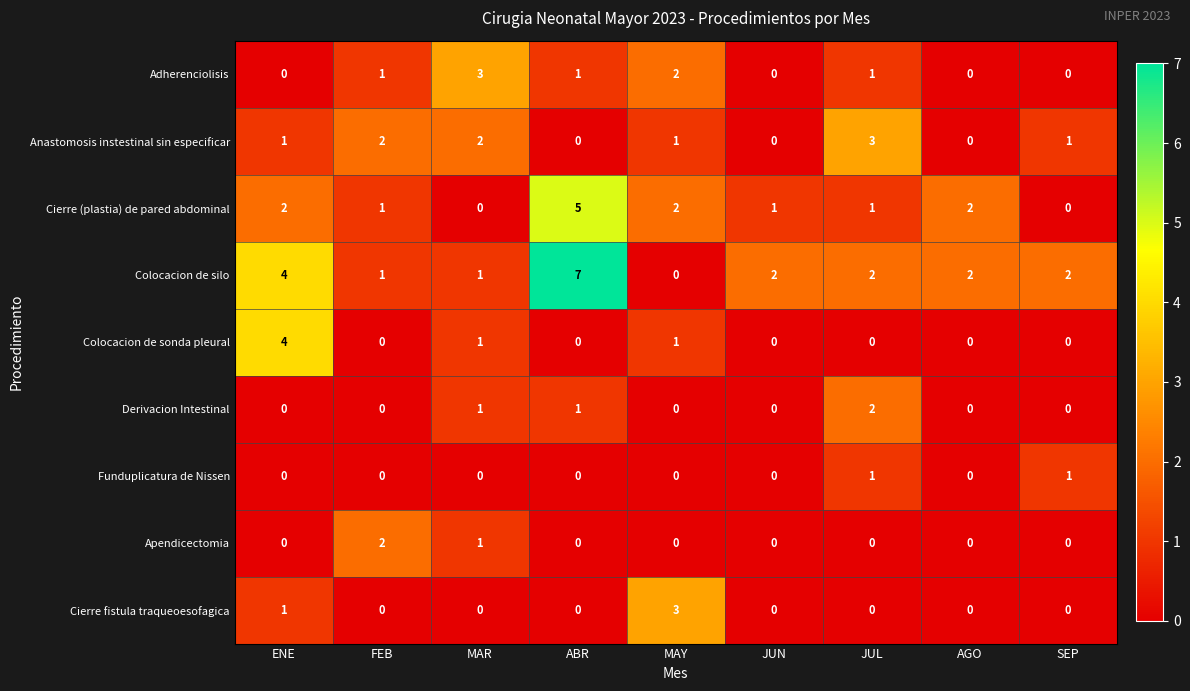

How many Apendicectomia values are between 0 and 1?

8